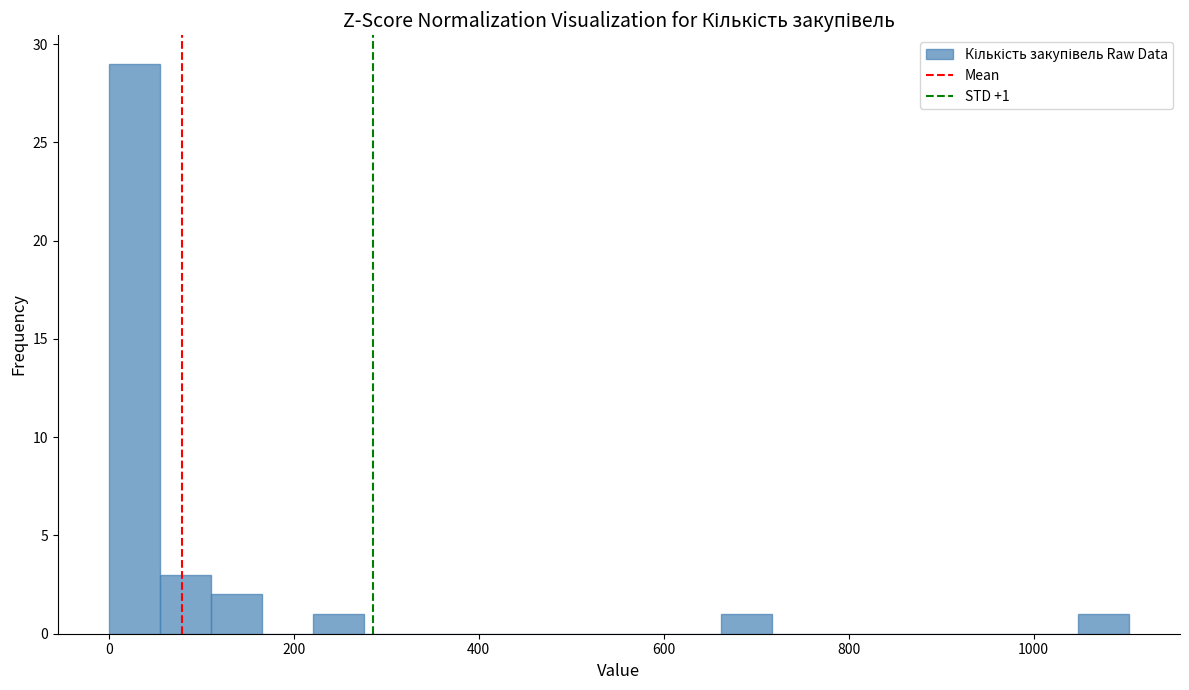

Read against the x-axis, roughly where is the centre of the tallest bar?

20